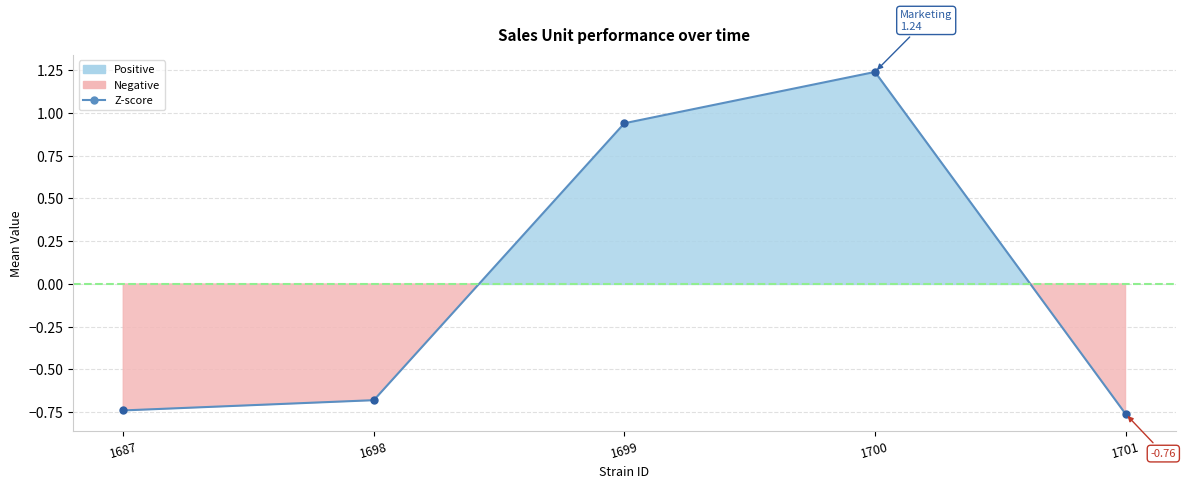

Is it true that the value at 1698 is -0.7?

True